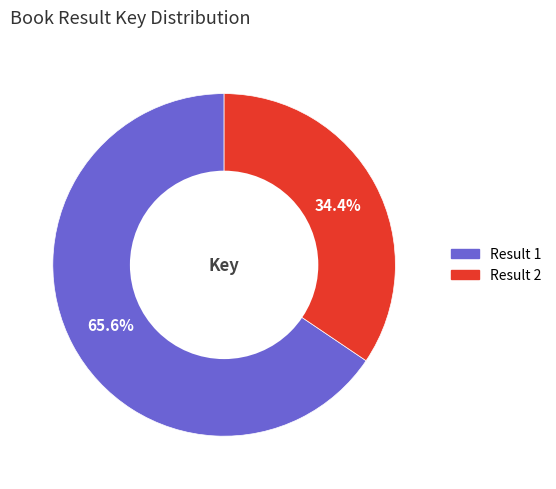

Combined, do Result 1 and Result 2 account for over 50%?

Yes